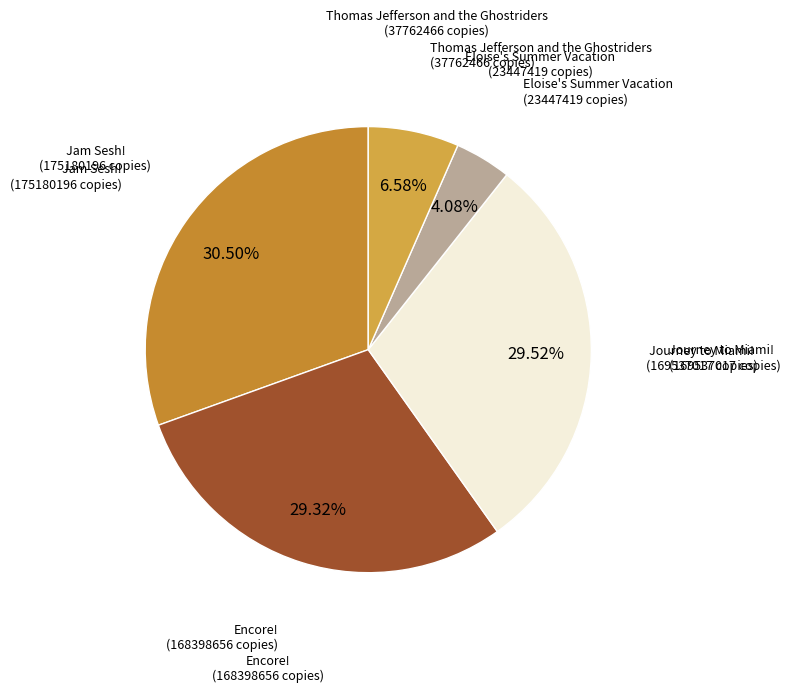

How many segments does this pie chart have?

5